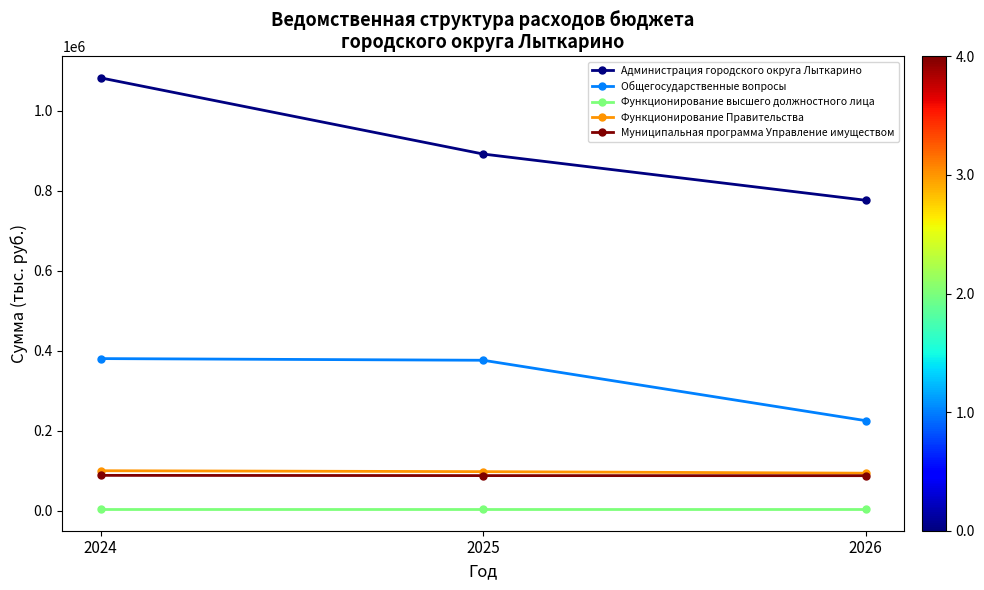

What is the value of the Функционирование Правительства point at the 2nd from the left?

97556.8